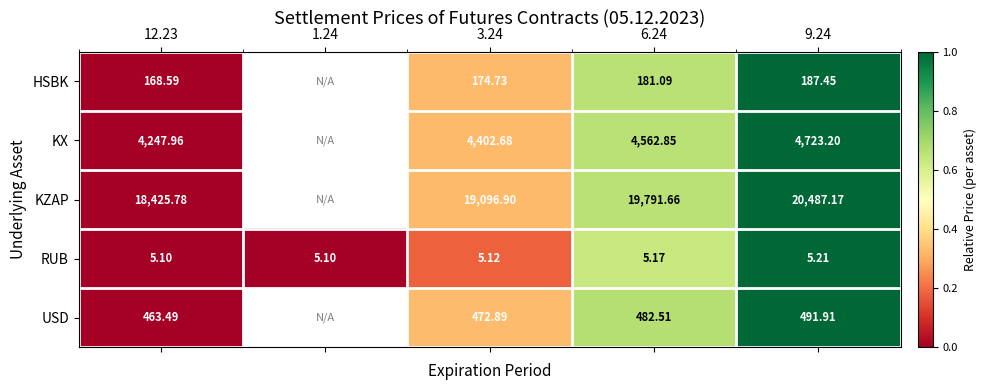

True or false: KX has a value of 0.6 at 12.23.

False